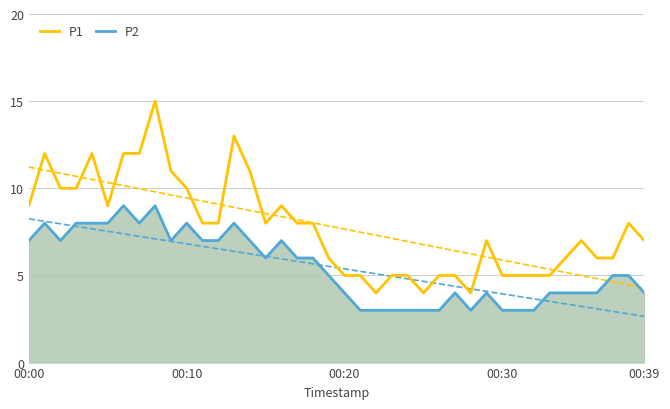

What value does the P1 series have at 00:30?

5